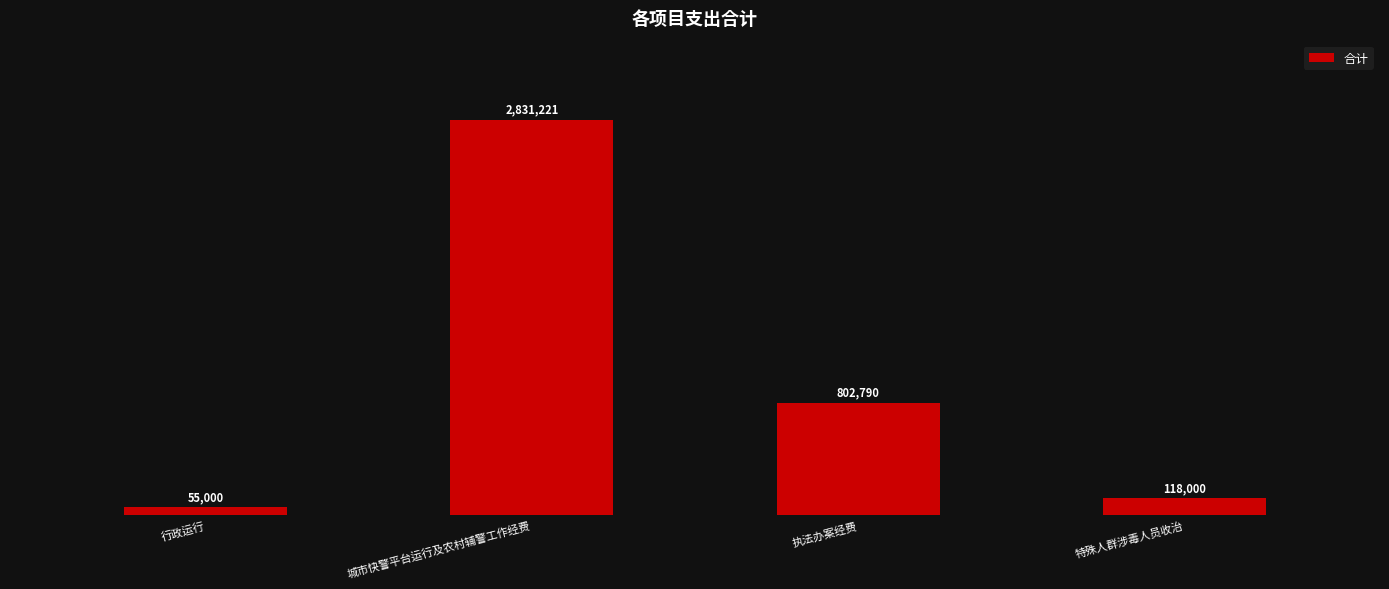

Does the chart contain any negative values?

No